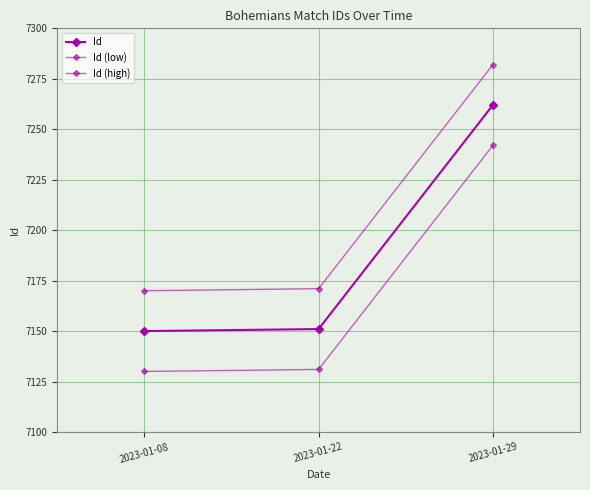

Reading left to right, extract all data points from this chart.

Id: 7150	7151	7262
Id (low): 7130	7131	7242
Id (high): 7170	7171	7282